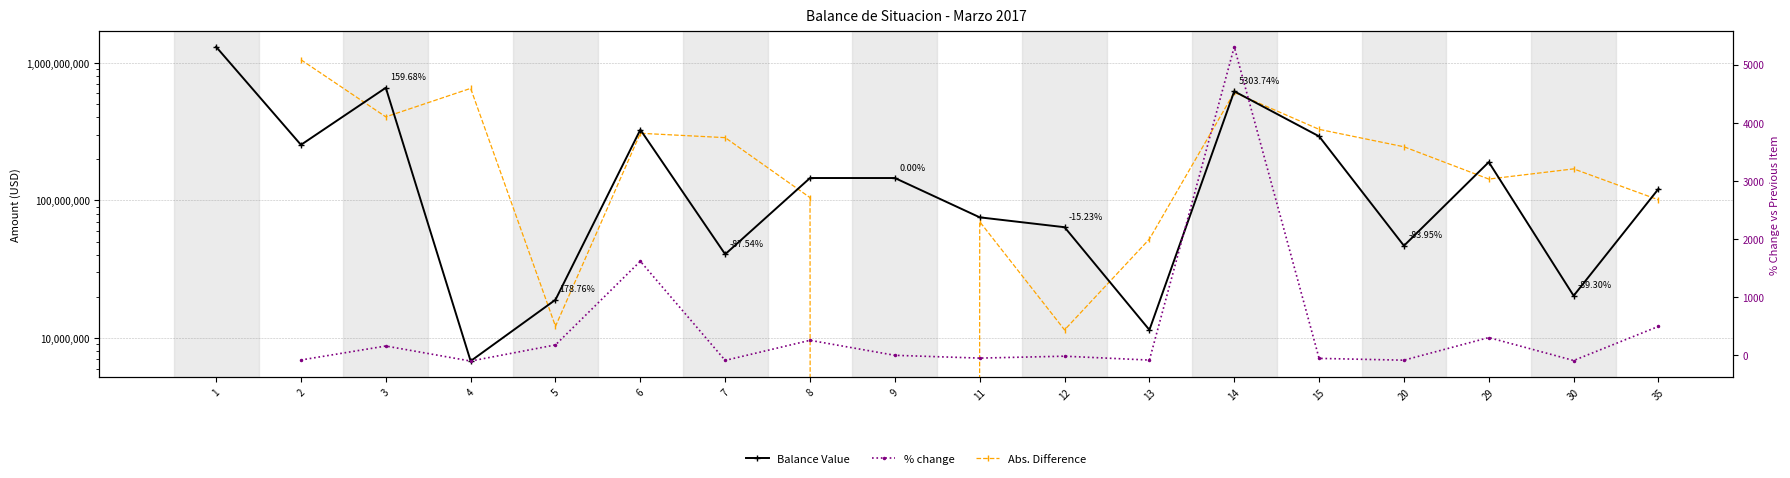

How many intersections are there between Abs. Difference and Balance Value?

11